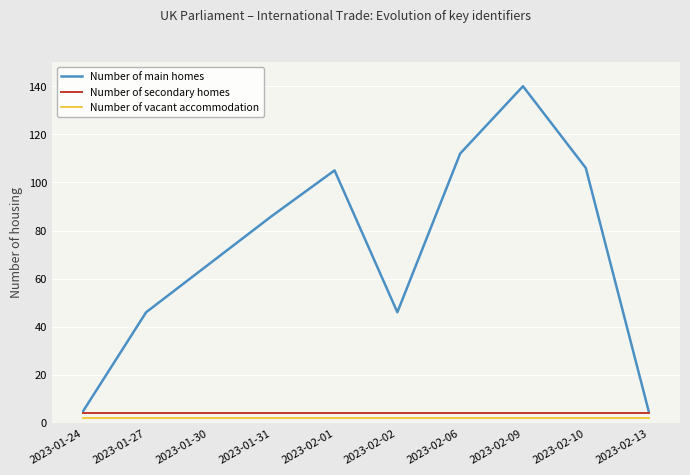

Count the number of categories in the chart.

10